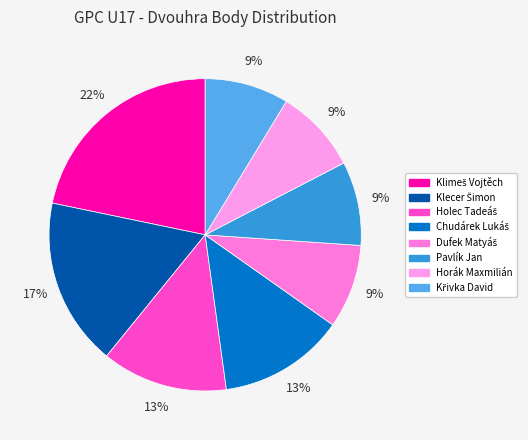

How many segments does this pie chart have?

8